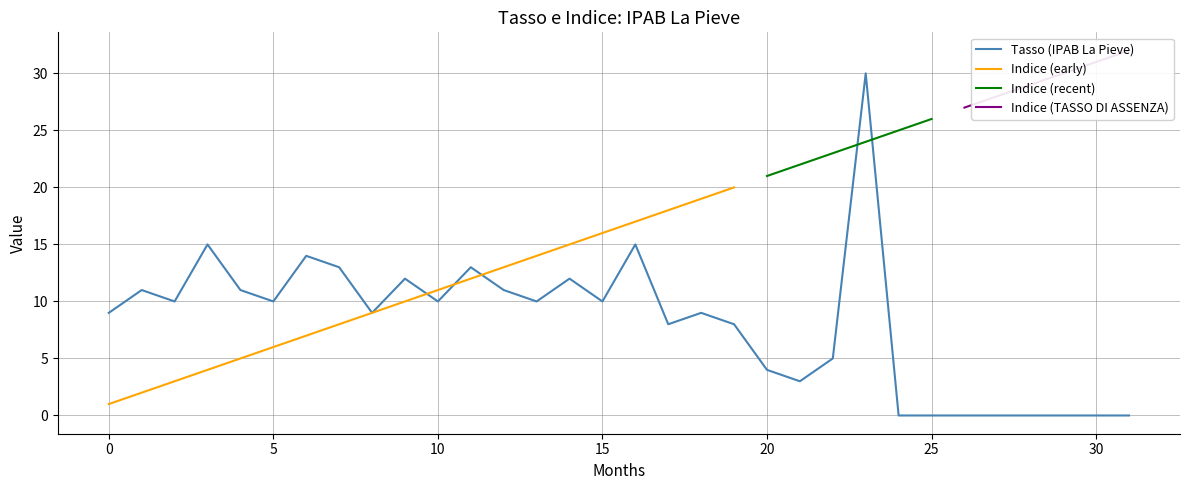

The value of Tasso (IPAB La Pieve) at 0 is 14. True or false?

False